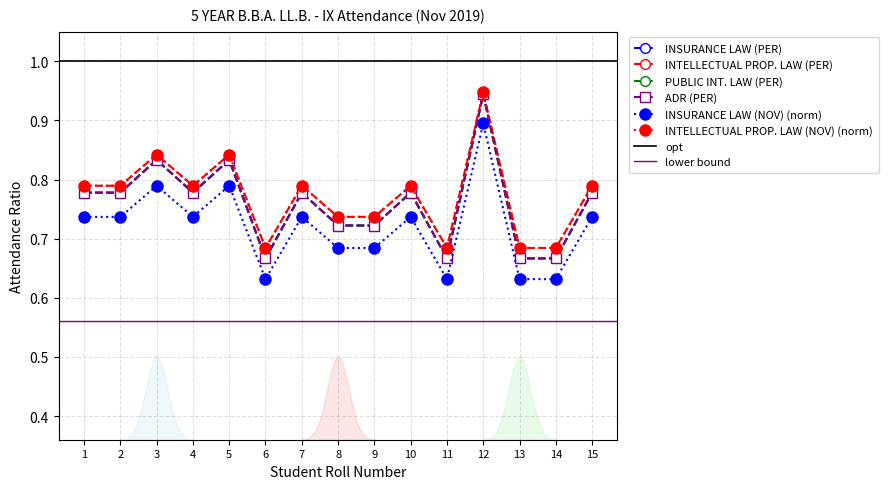

What is the average value of the INSURANCE LAW (NOV) series?

0.8